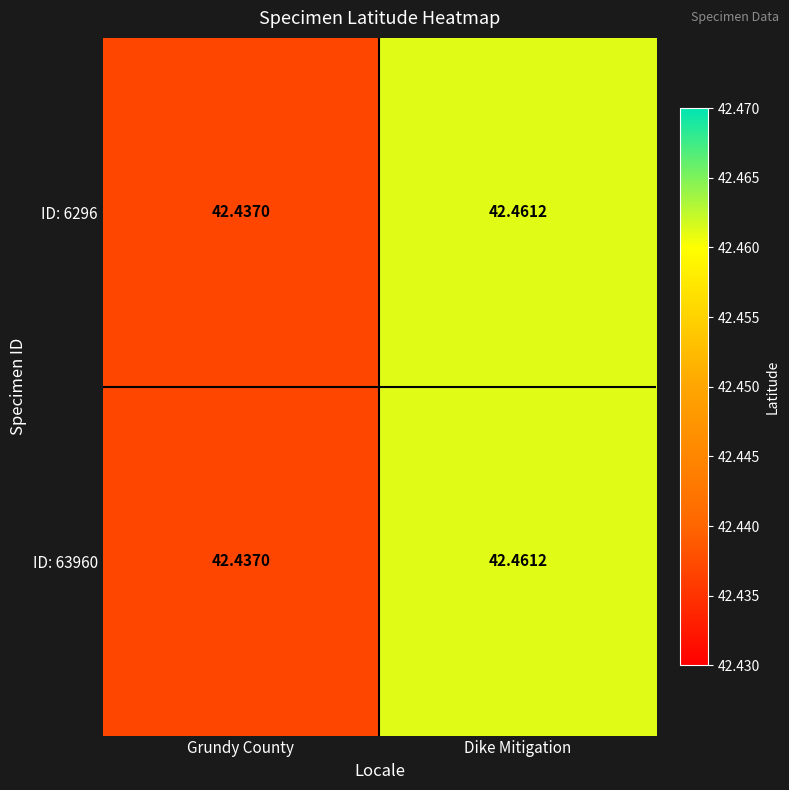

At which category does the chart reach its minimum across all series?

Grundy County